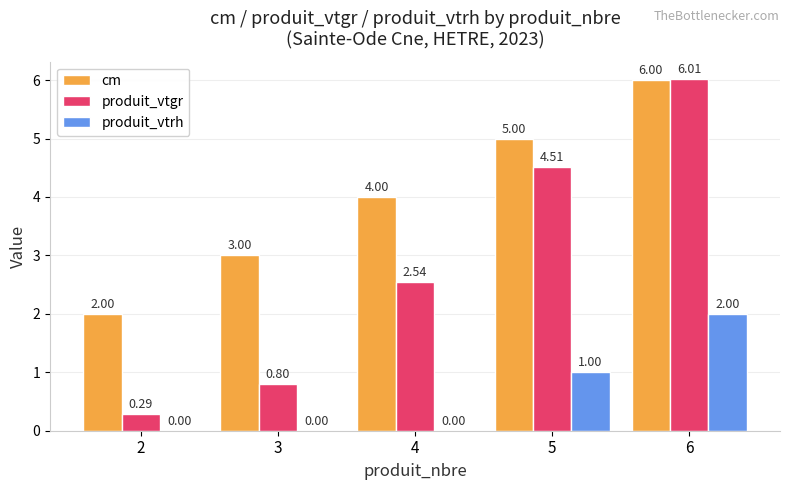

Is it true that produit_vtgr equals 6.0 at 6?

True